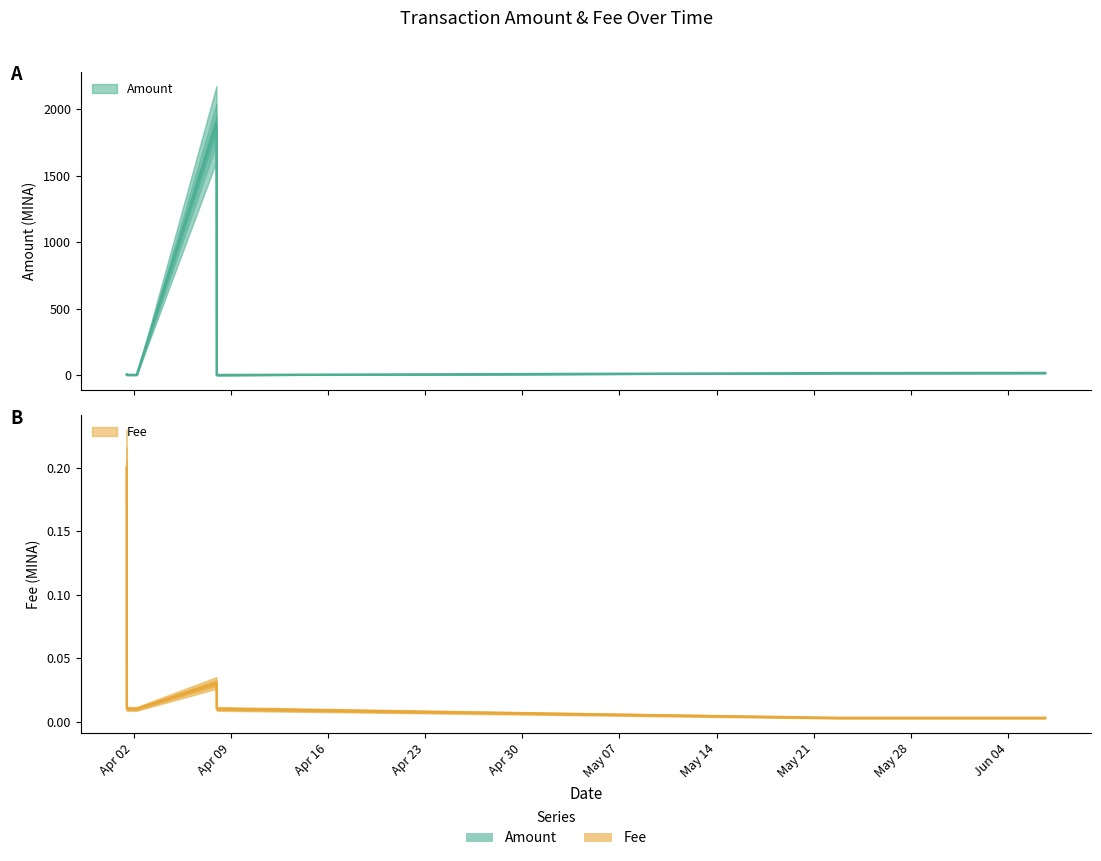

Is this an area chart (filled region under the line)?

No